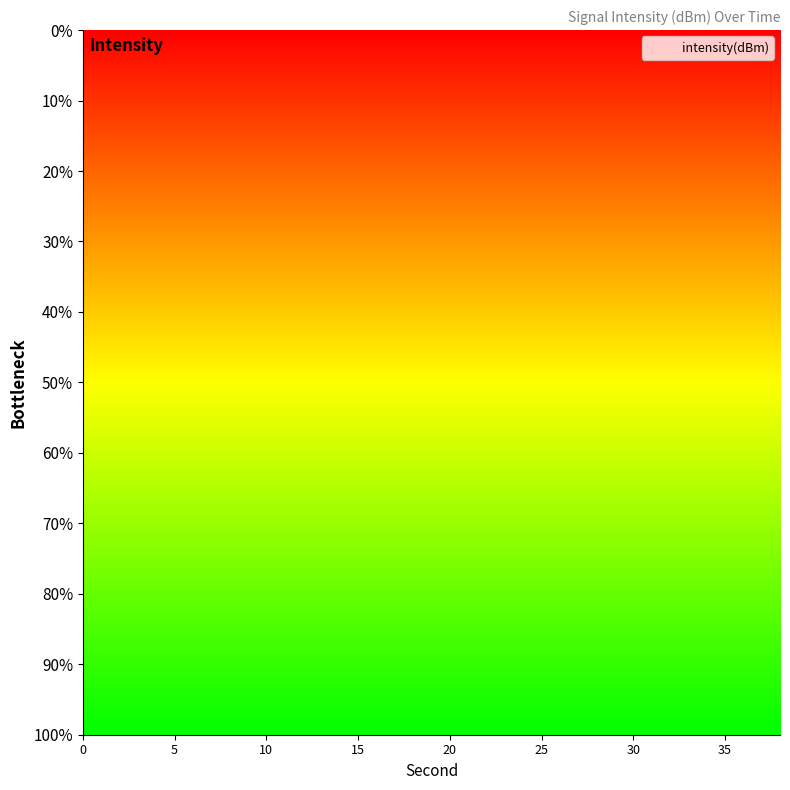

Approximately how many times larger is the value at 18 compared to 34?

1.7